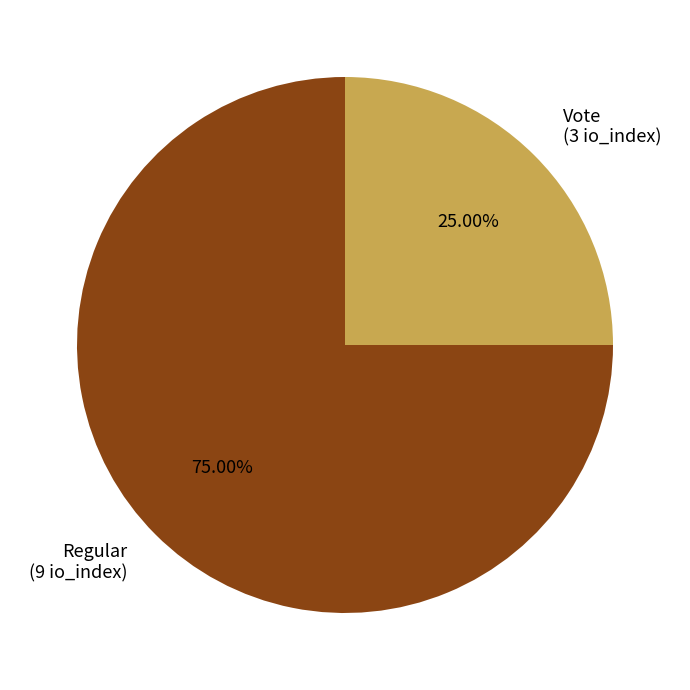

Which category has the smallest portion of the pie?

Vote